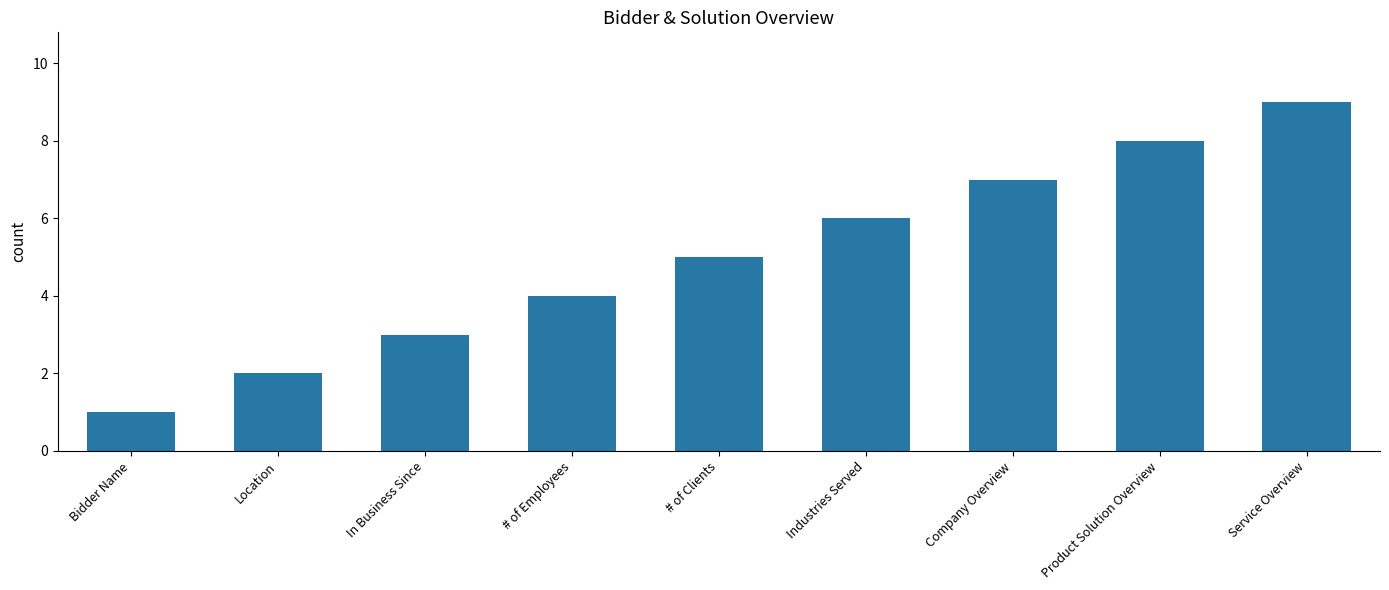

What is the label of the 5th bar from the left?

# of Clients